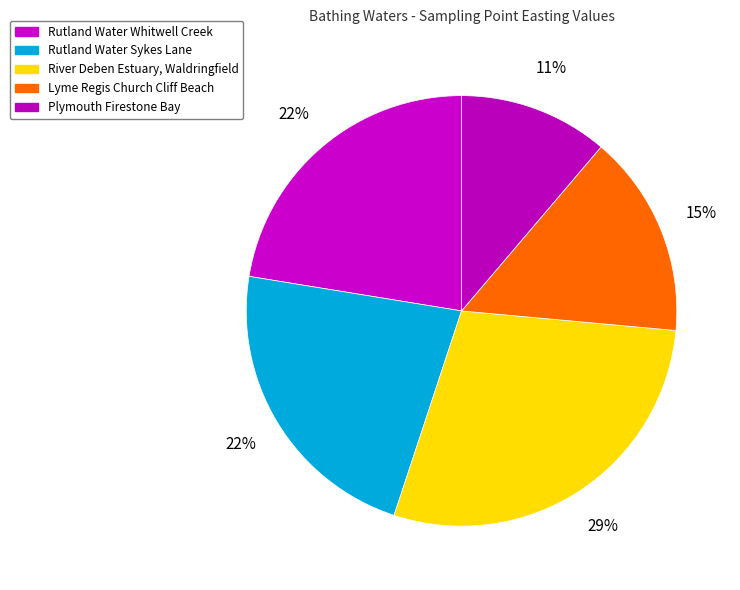

How many segments does this pie chart have?

5